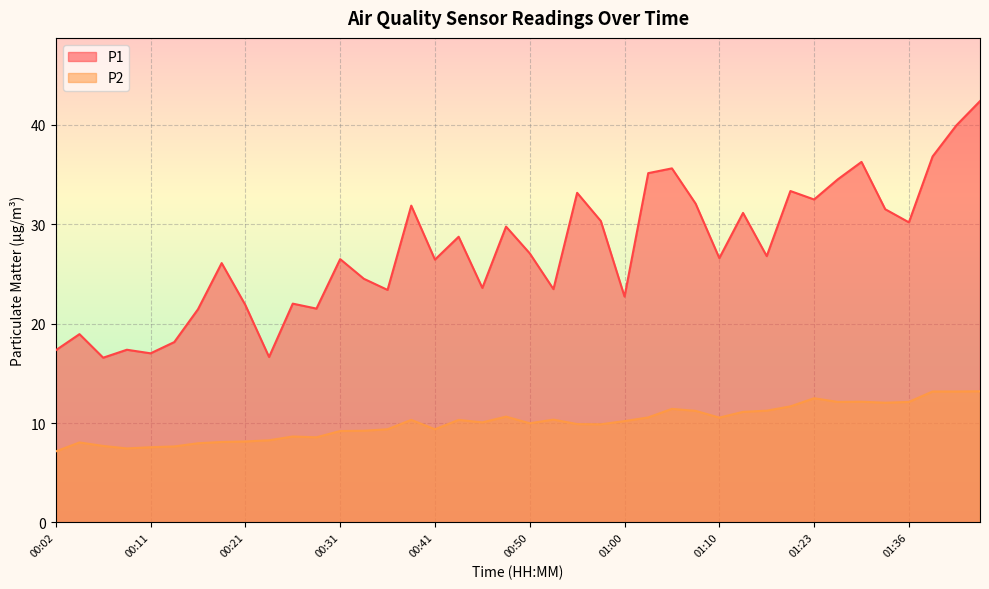

What is the greatest value displayed?

42.4